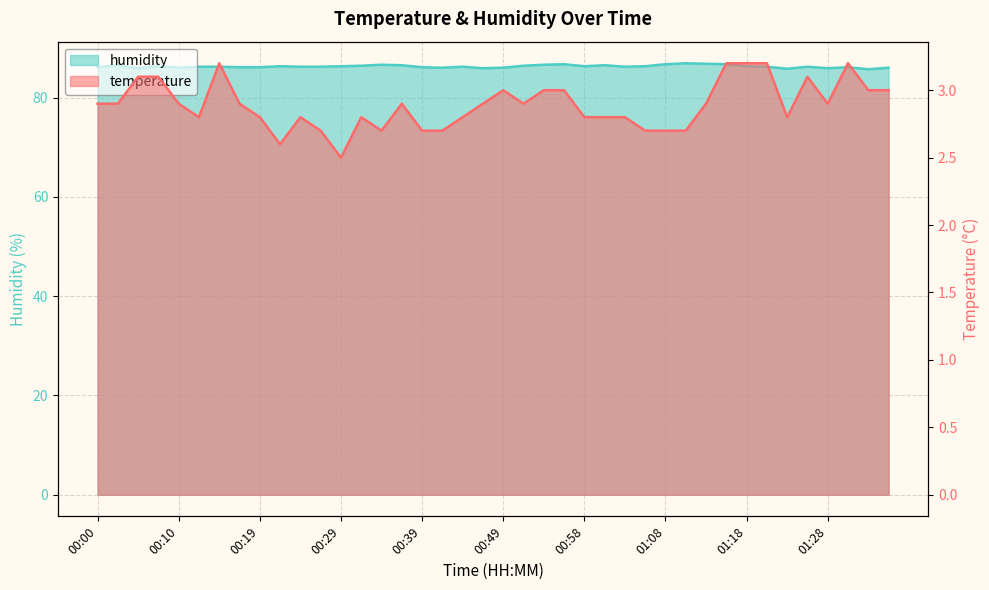

Which series changed the most between 01:08 and 01:13?

temperature